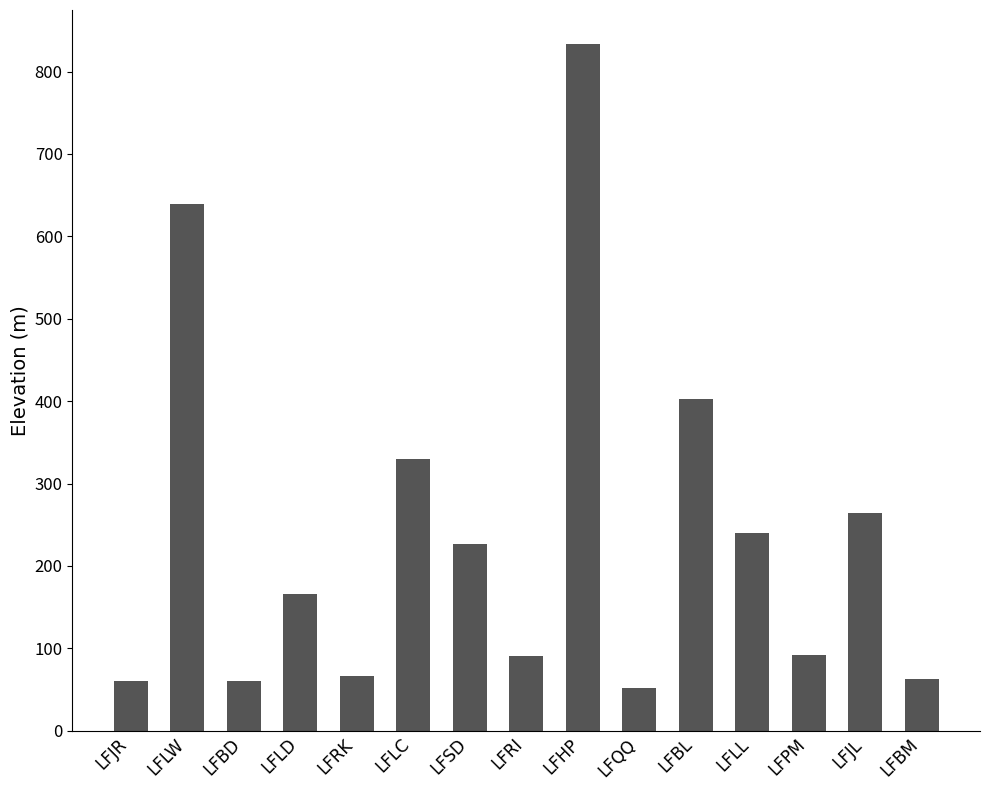

What is the change in value from LFHP to LFLL?

-593